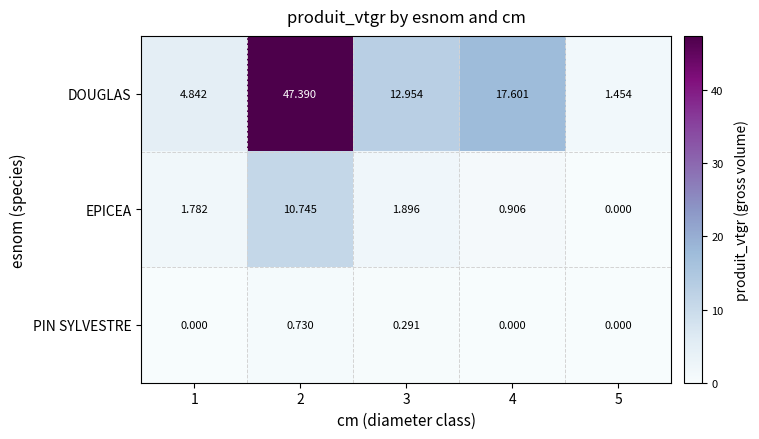

Between 3 and 4, which series saw the biggest shift?

DOUGLAS